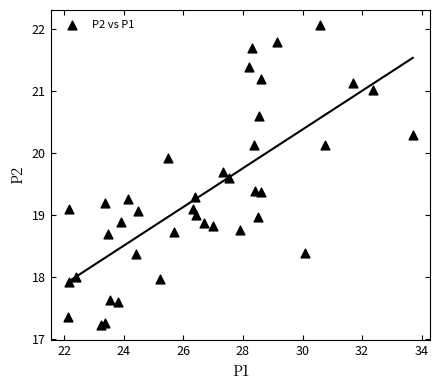

What is the range of Y values (max minus min)?

4.8